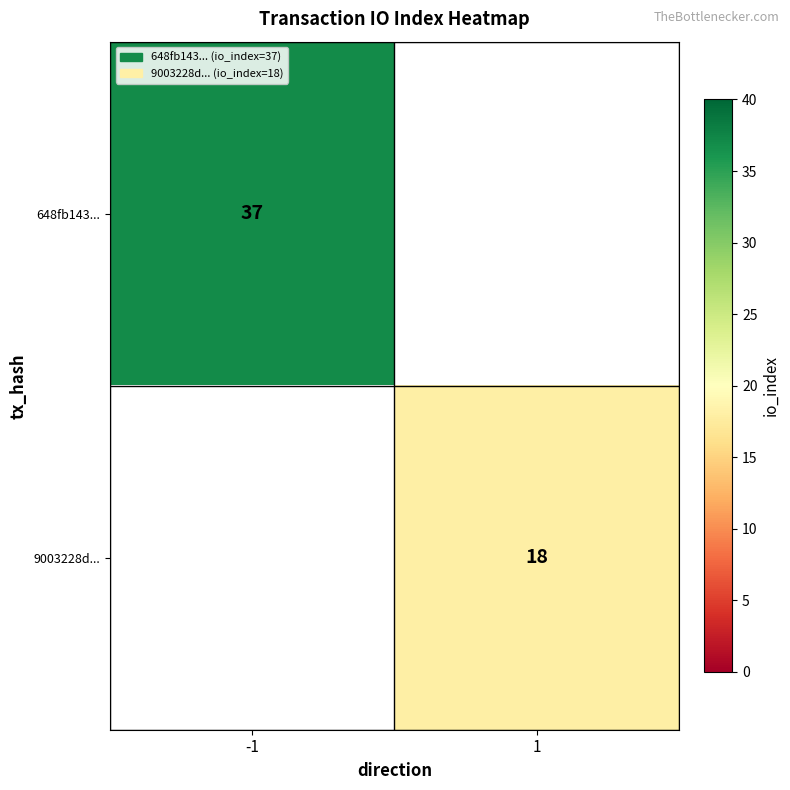

True or false: 648fb143... has a value of 51 at -1.

False